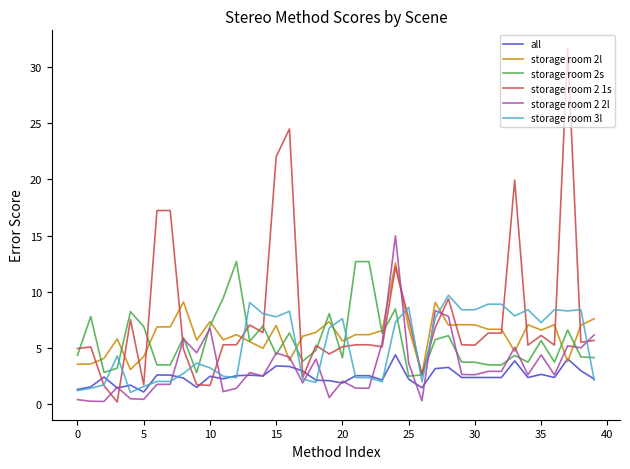

What are all the series names shown in the legend?

all, storage room 2l, storage room 2s, storage room 2 1s, storage room 2 2l, storage room 3l